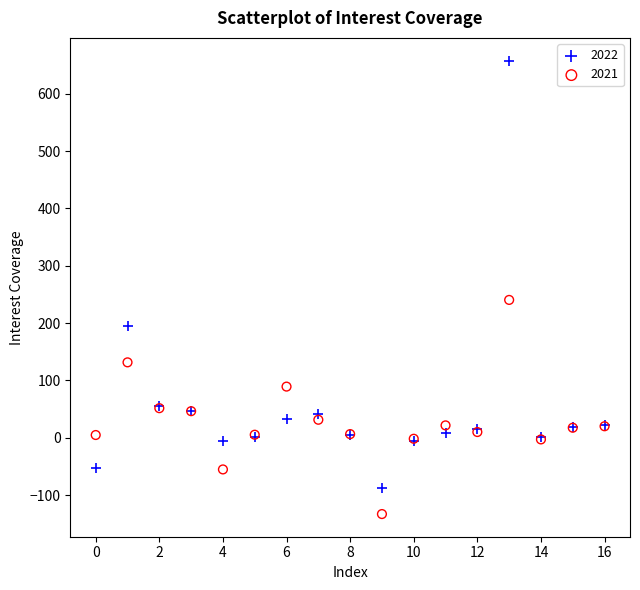

Across all series, what Y value is closest to 262?

240.4